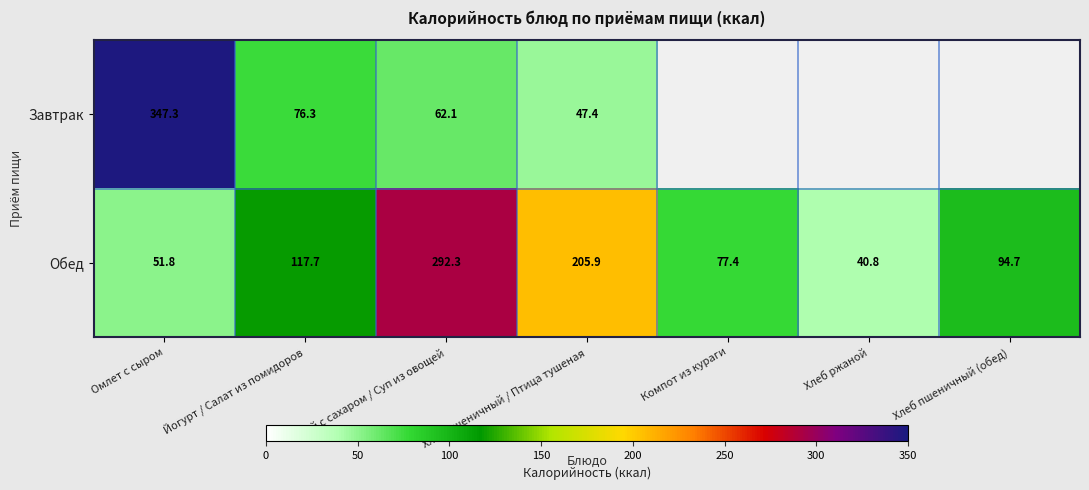

List the labels in order of Обед value, smallest first.

Хлеб ржаной, Омлет с сыром, Компот из кураги, Хлеб пшеничный (обед), Йогурт / Салат из помидоров, Хлеб пшеничный / Птица тушеная, Чай с сахаром / Суп из овощей